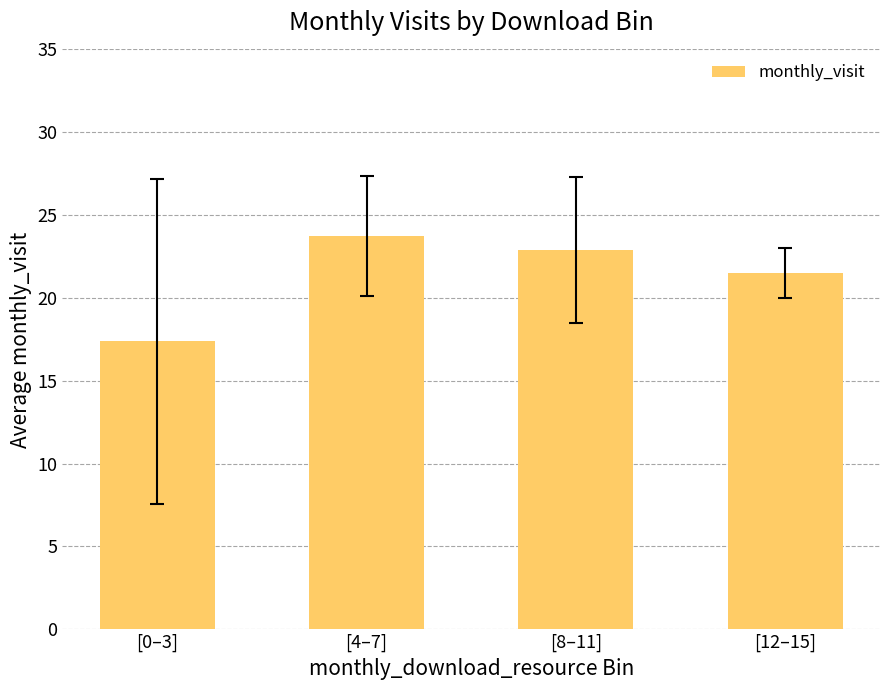

What position from the right is [12–15]?

1